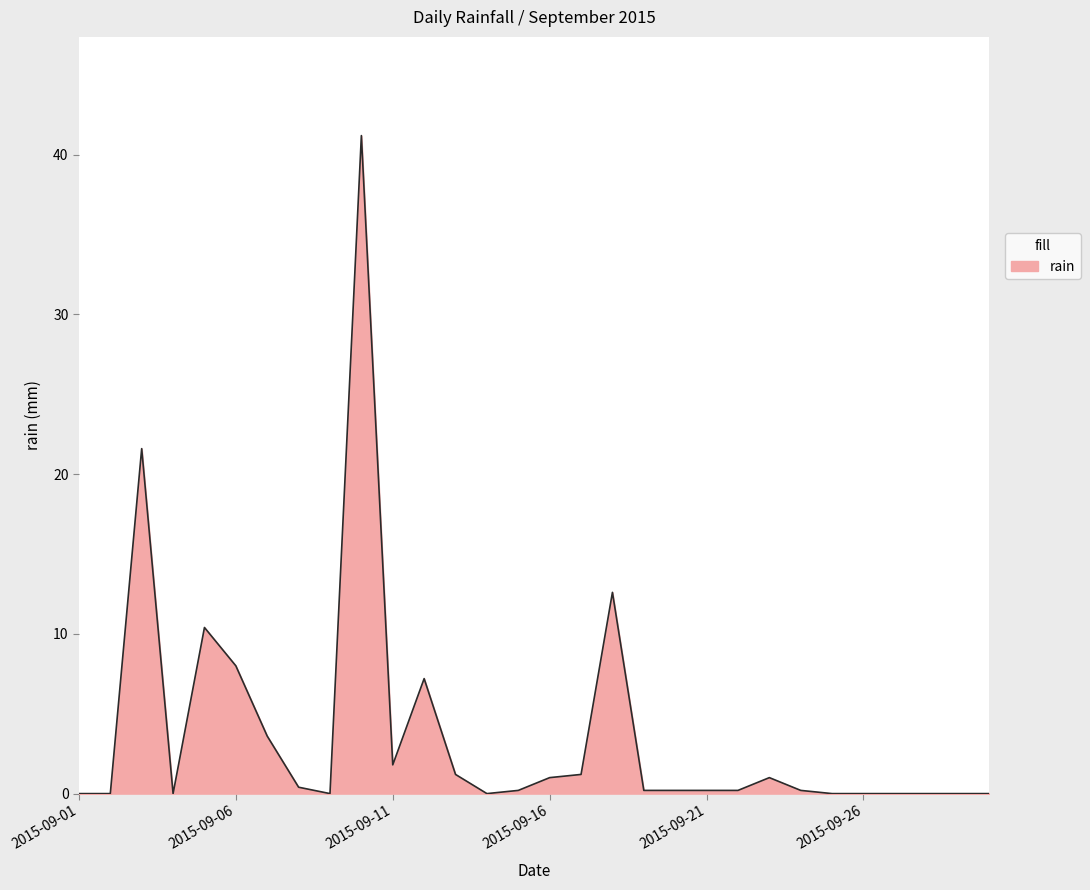

What is the difference between the maximum and minimum values?

41.2